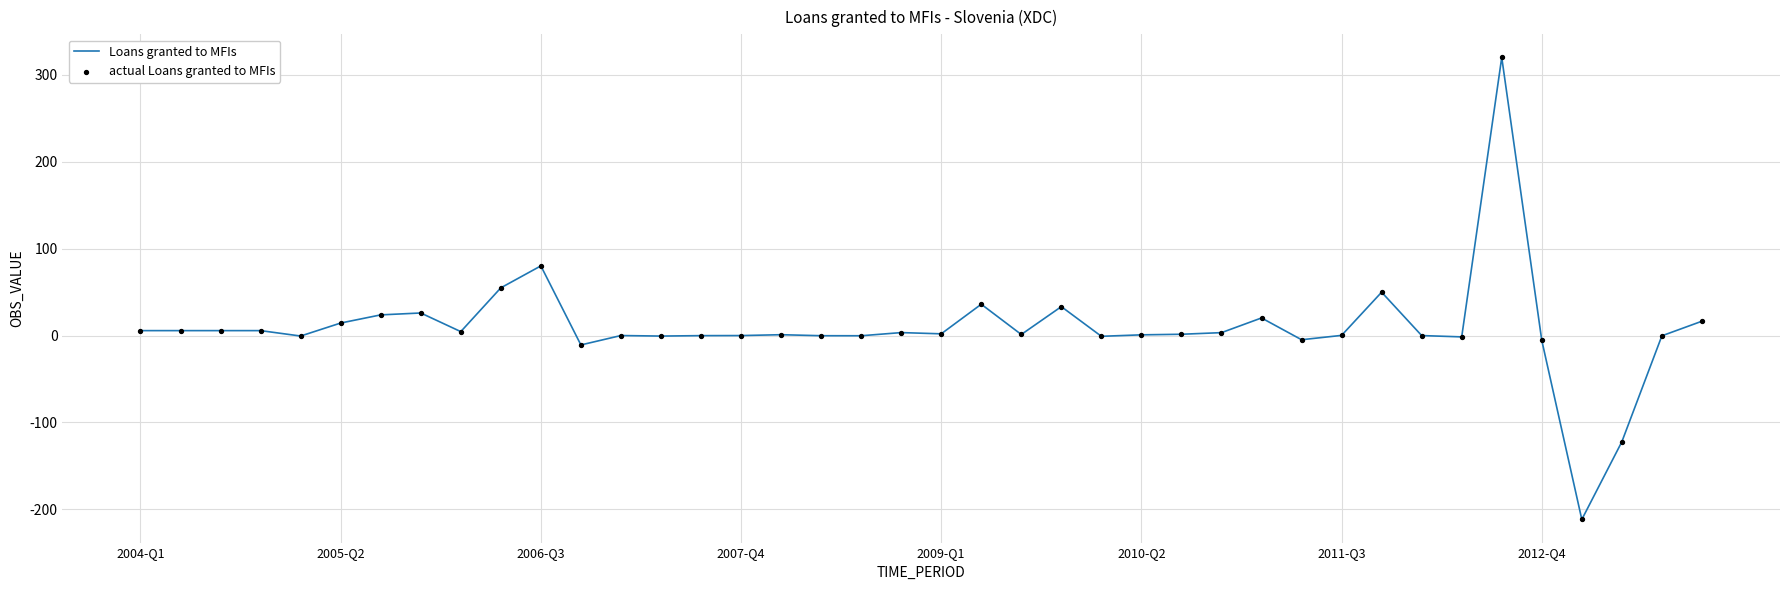

What is the smallest value displayed?

-211.7